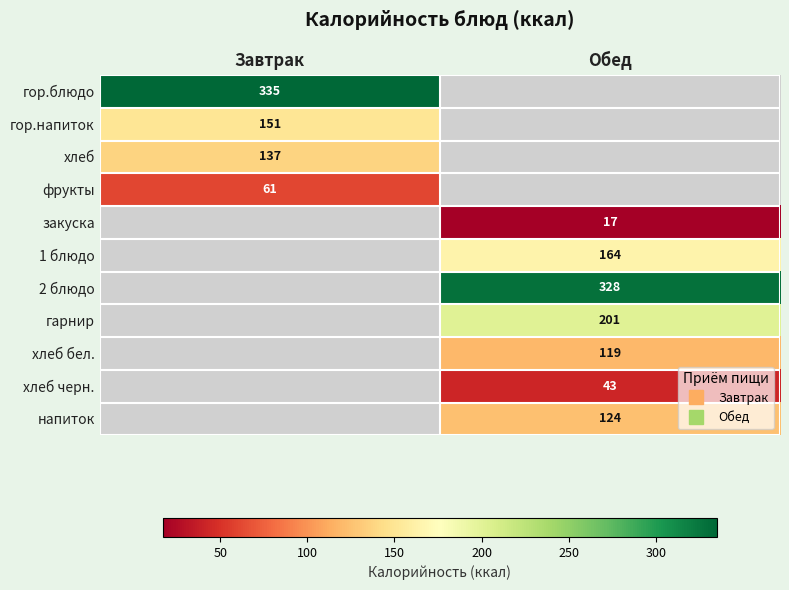

What is the sum of the 2 блюдо values at Завтрак and Обед?

328